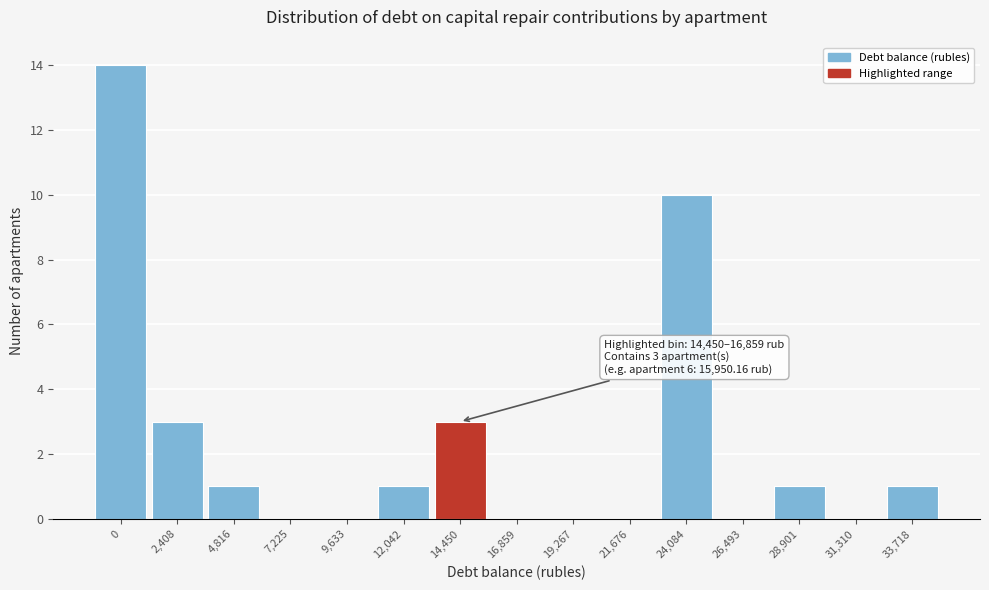

Reading left to right, extract all data points from this chart.

0=14	2,408=3	4,816=1	7,225=0	9,633=0	12,042=1	14,450=3	16,859=0	19,267=0	21,676=0	24,084=10	26,493=0	28,901=1	31,310=0	33,718=1